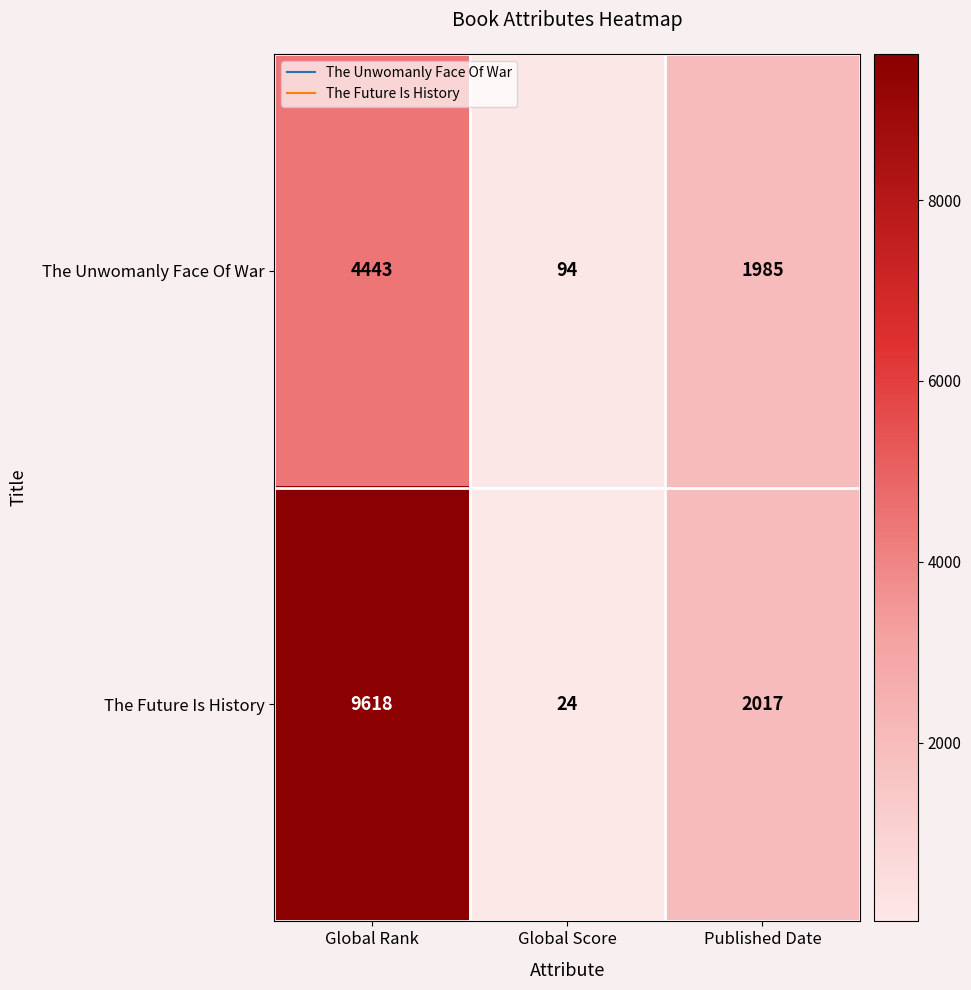

At how many categories does at least one series exceed 7821?

1